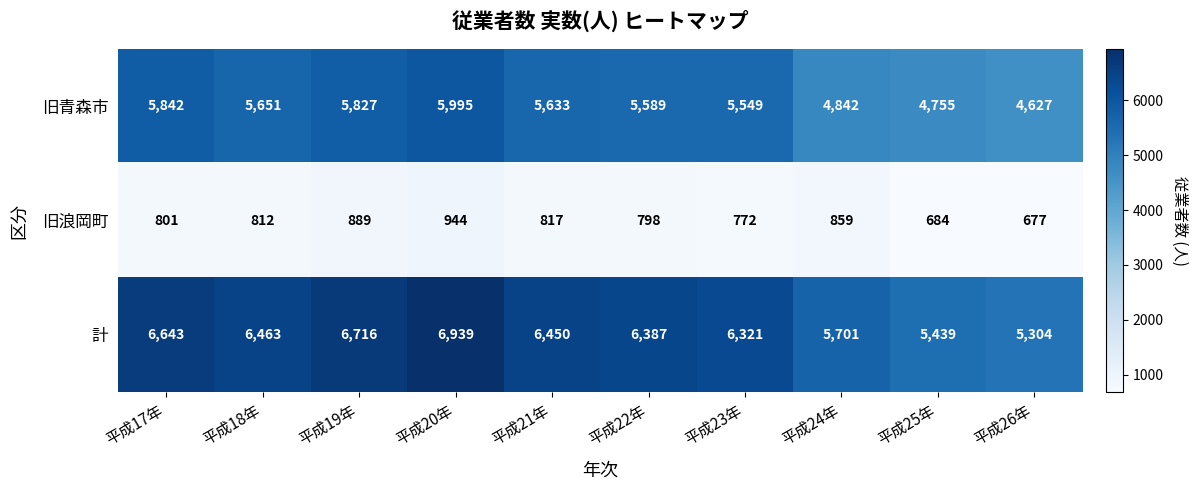

At how many categories does at least one series exceed 1066?

10